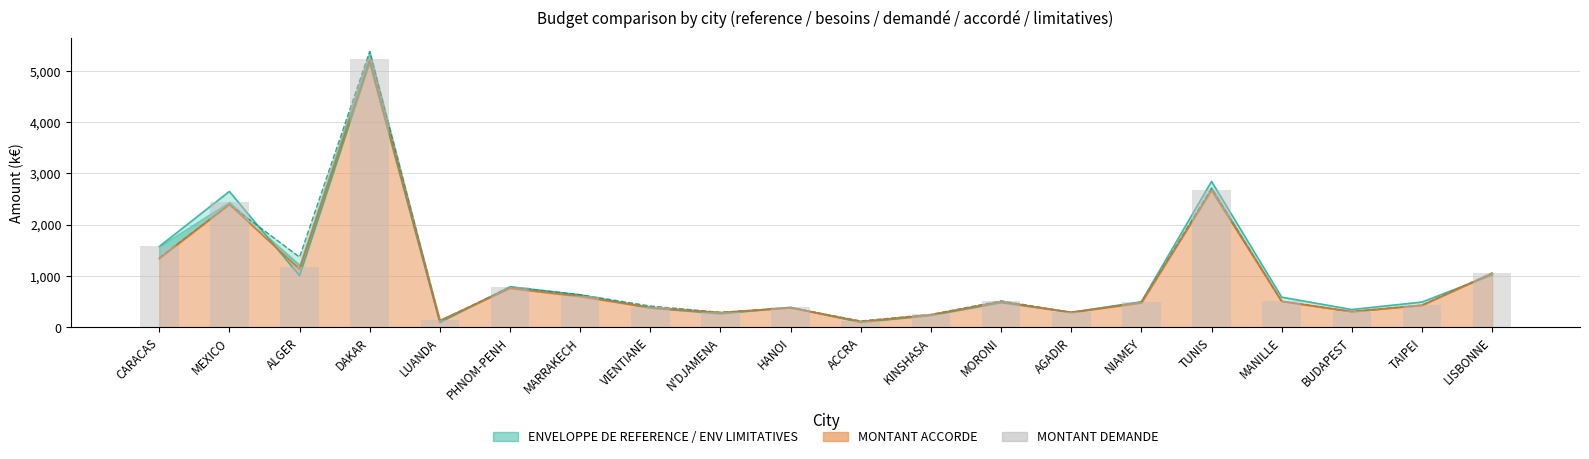

The value at N'DJAMENA is 399.1. True or false?

False